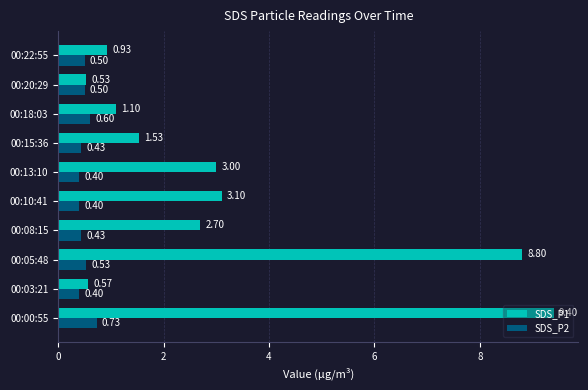

What is the total value across all series at 00:13:10?

3.4